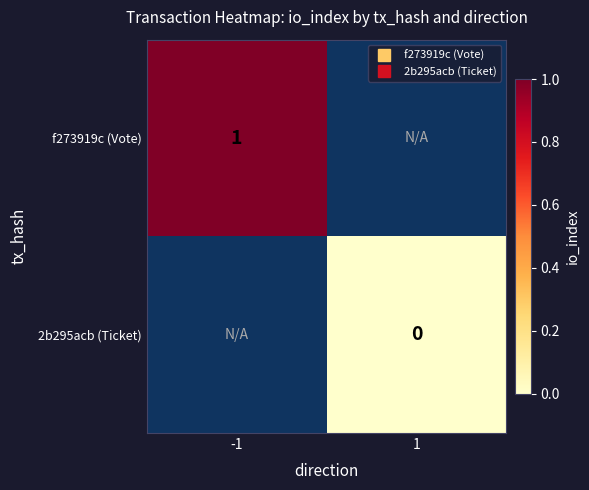

At which label does f273919c (Vote) reach its peak?

-1